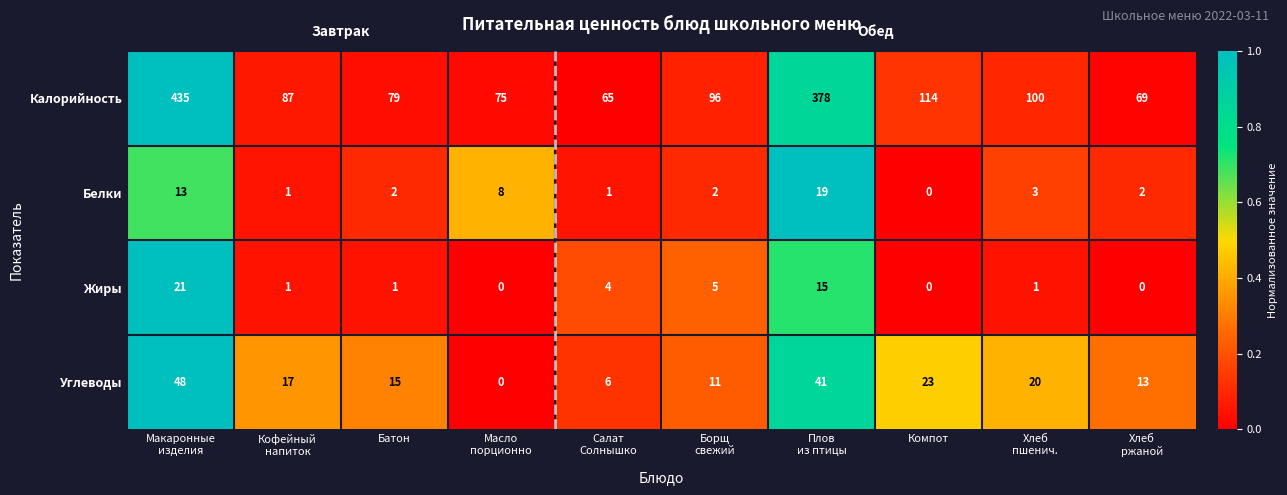

Which series has the largest total across all categories?

Калорийность